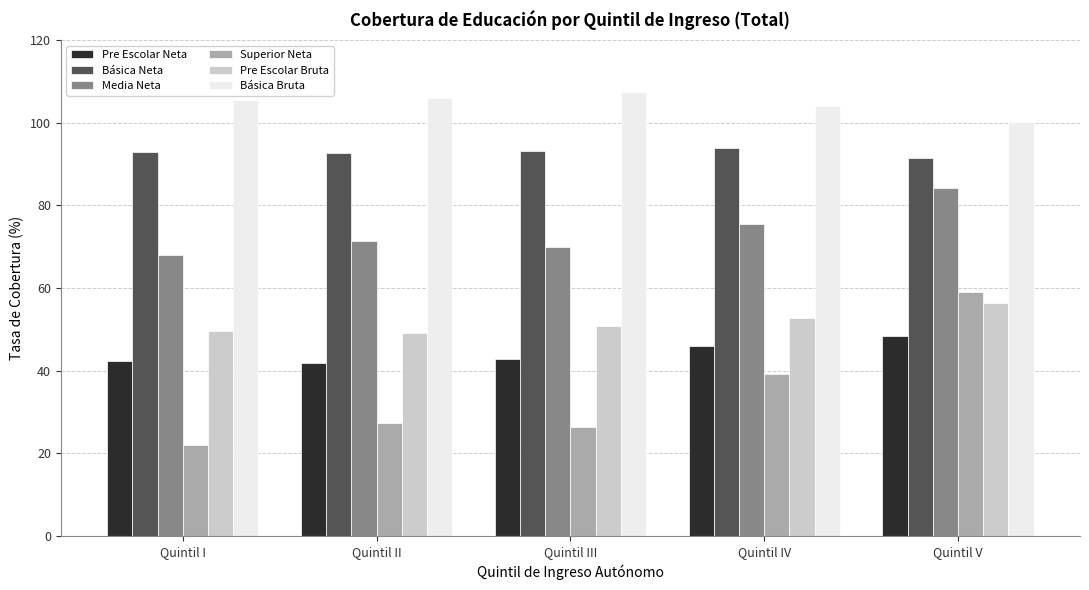

What is the greatest value displayed?

107.4